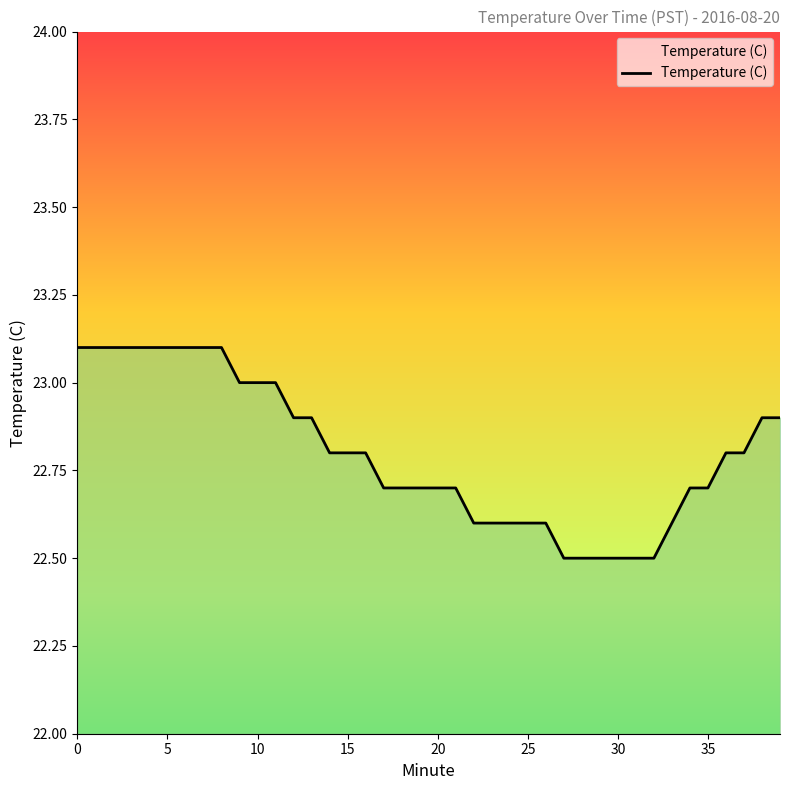

What is the maximum value shown in the chart?

23.1